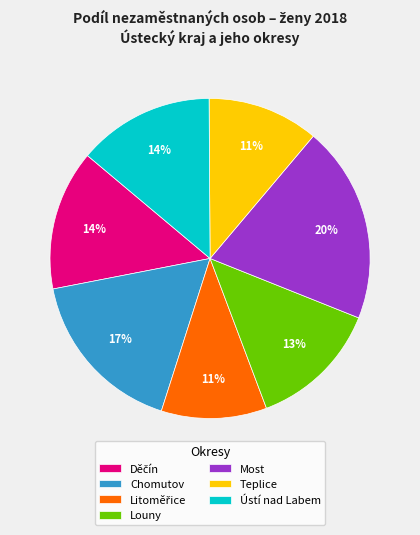

To the nearest percent, what is the difference between the largest and smallest slice percentages?

9%